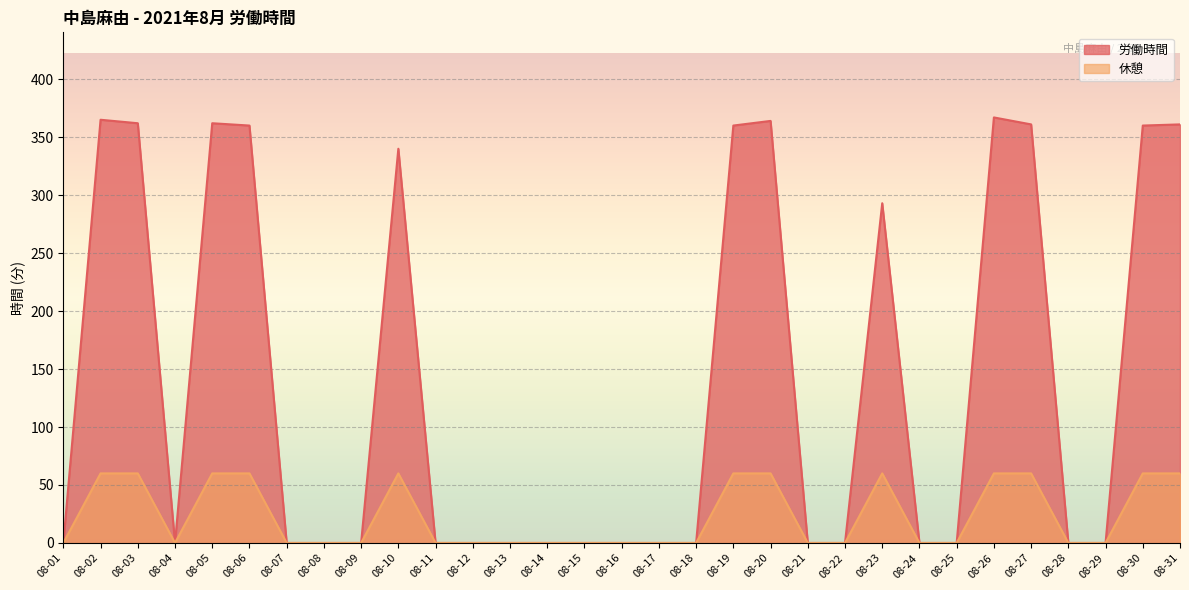

At which label does 労働時間 reach its peak?

08-26